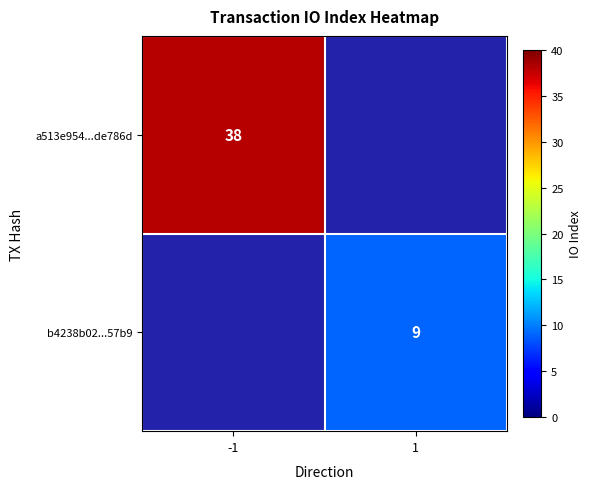

The value of a513e954...de786d at -1 is 38. True or false?

True